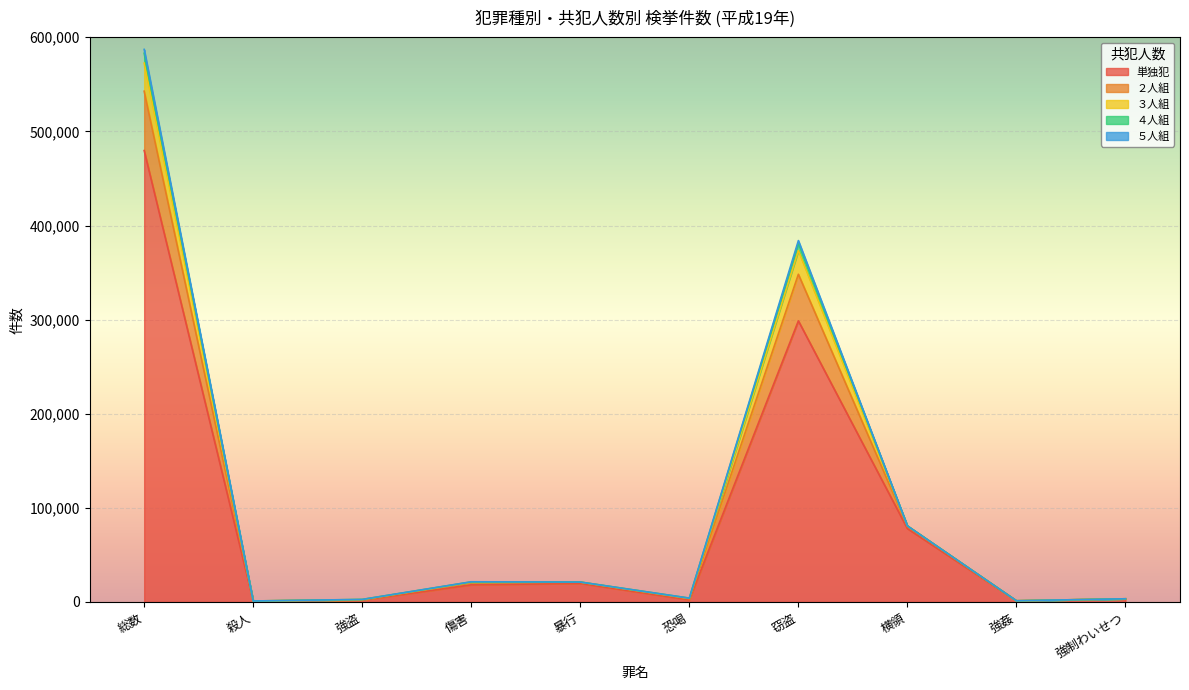

How many lines are shown in the chart?

5